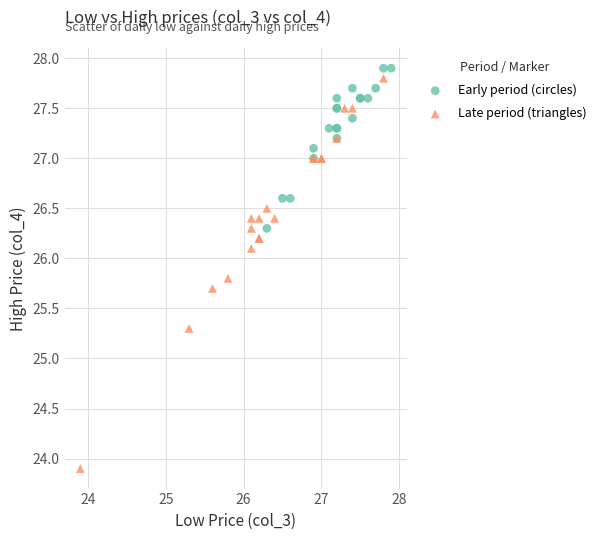

Which series reaches the maximum Y coordinate?

Early period (circles)